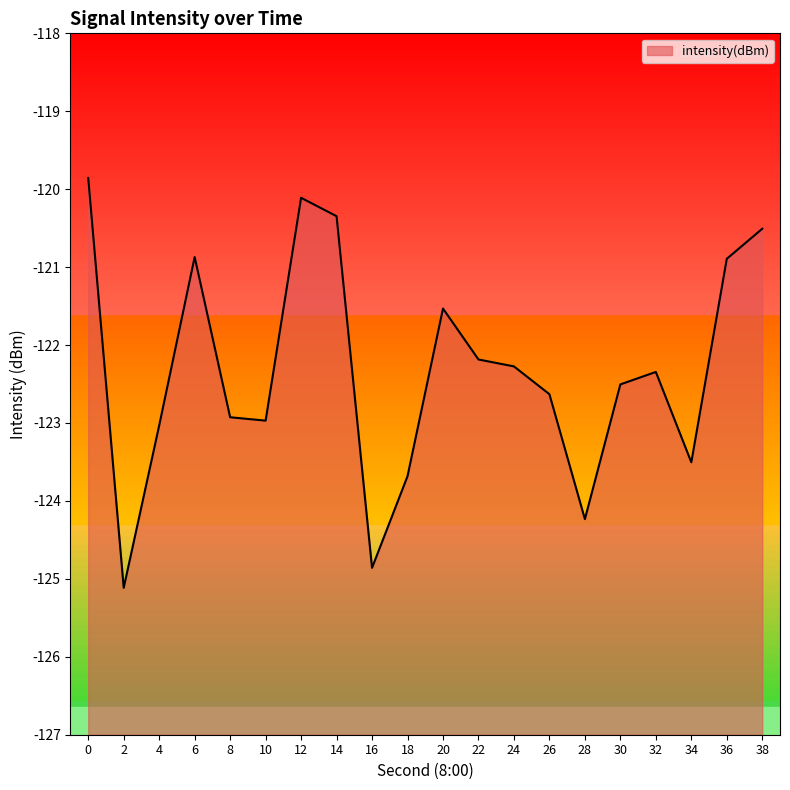

The chart shows a value of -162.2 at 14. True or false?

False